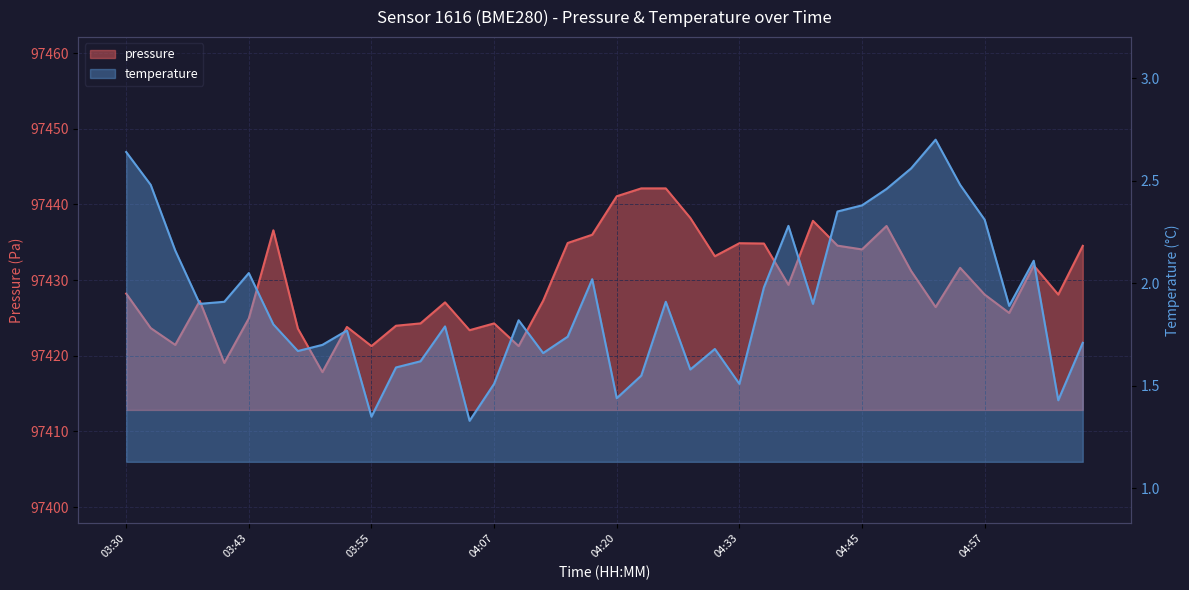

True or false: pressure has a value of 159124.1 at 04:20.

False